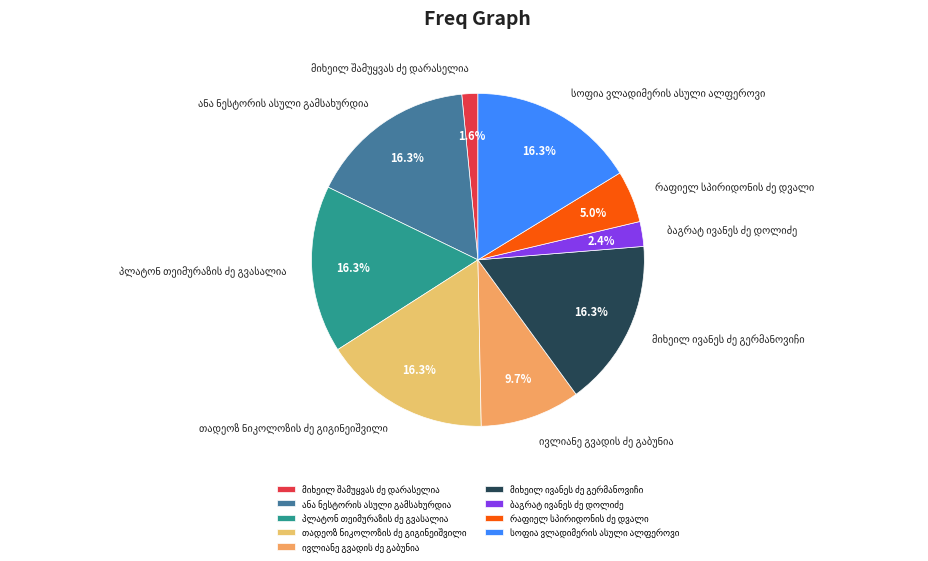

Does any single category account for the majority?

No